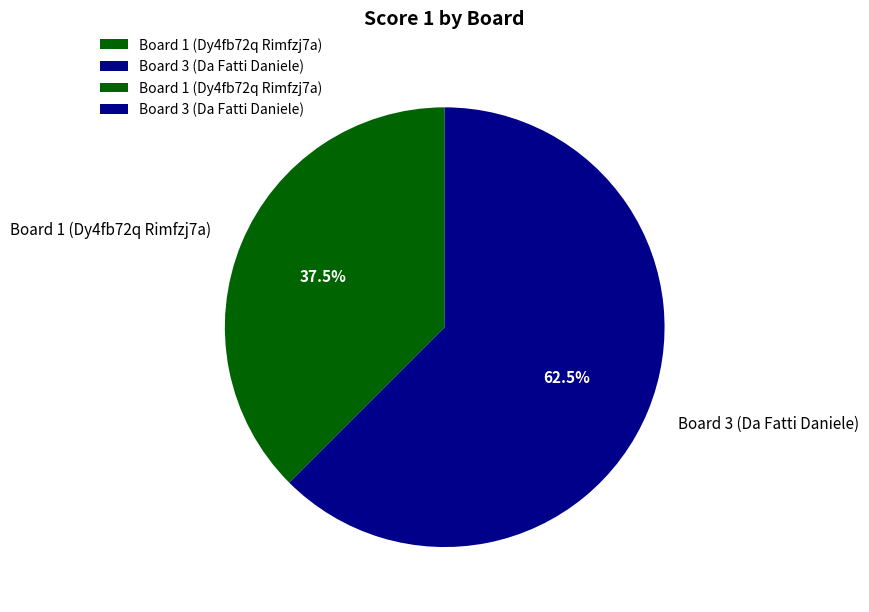

Is Board 3 (Da Fatti Daniele) the majority of the pie?

Yes